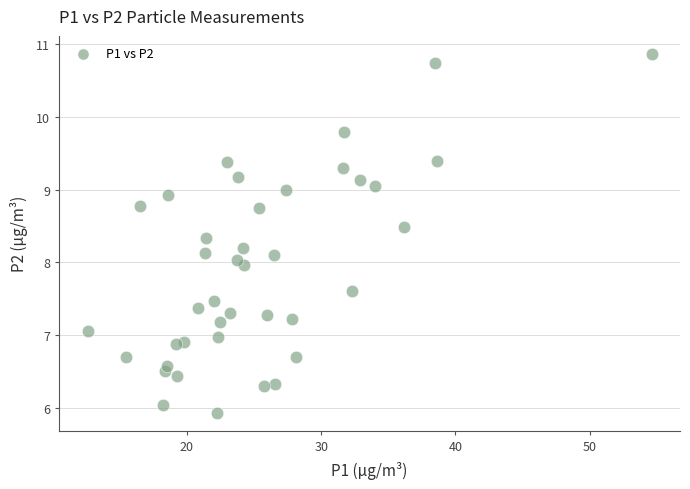

What is the range of Y values (max minus min)?

4.9